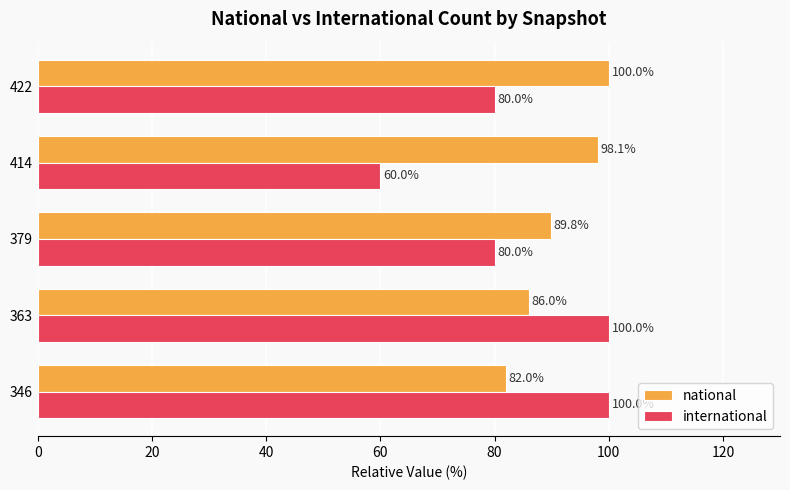

What is the sum of the international values at 379 and 346?

180.0